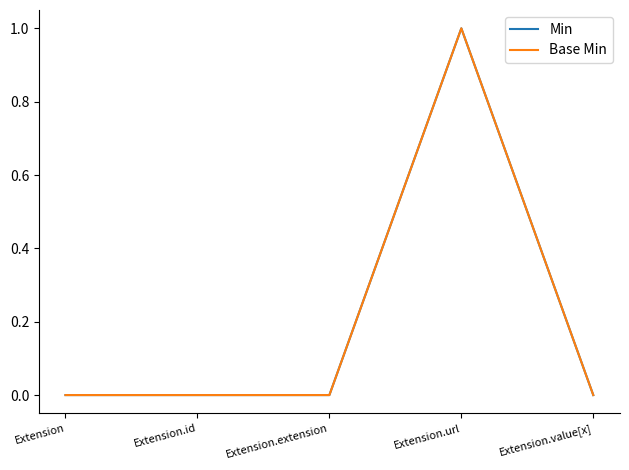

What is the sum of all Min values?

1